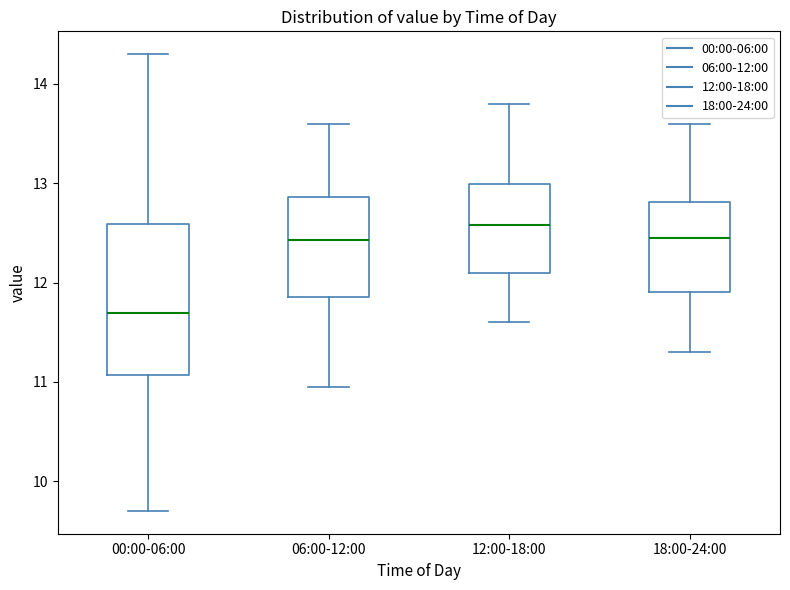

Where does the median line of the box for 12:00-18:00 sit on the y-axis? The values are not printed on the chart, so give them approximately, as read against the axis.

12.6